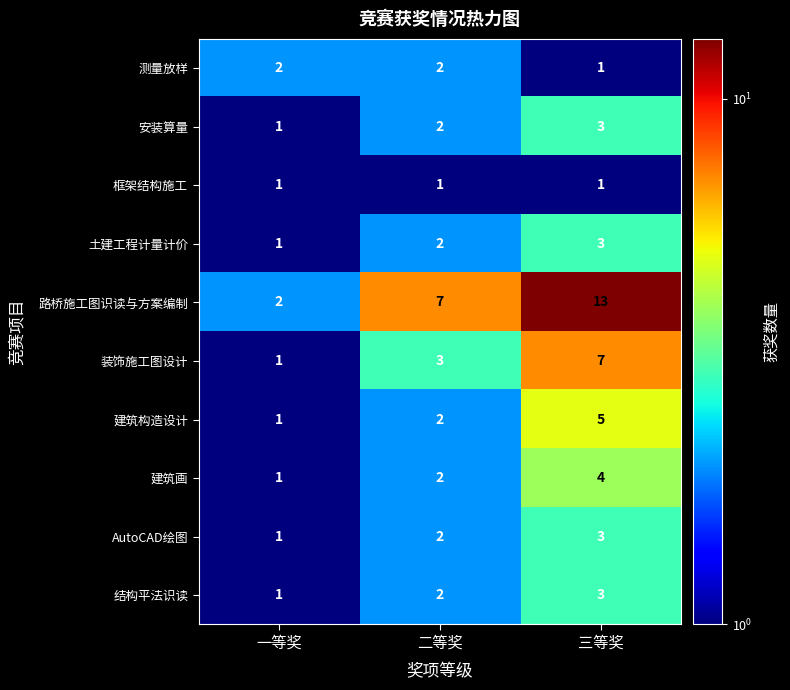

Which series has the largest range (max minus min)?

路桥施工图识读与方案编制